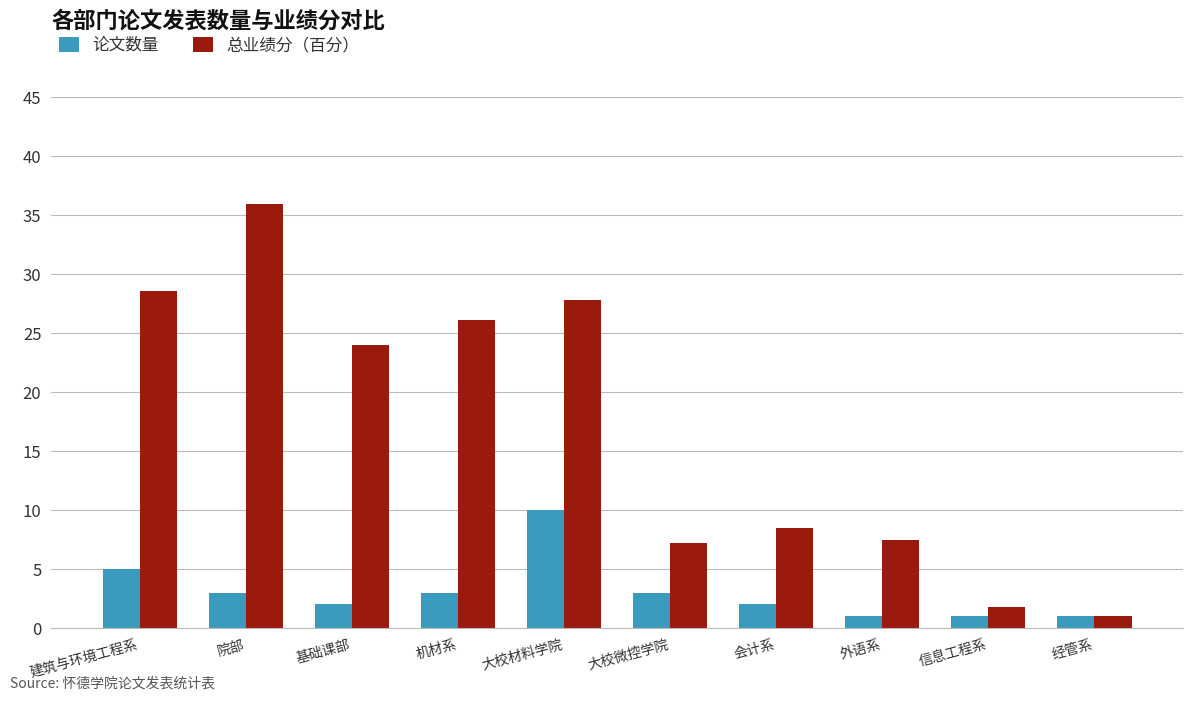

What is the total value across all series at 基础课部?

26.0